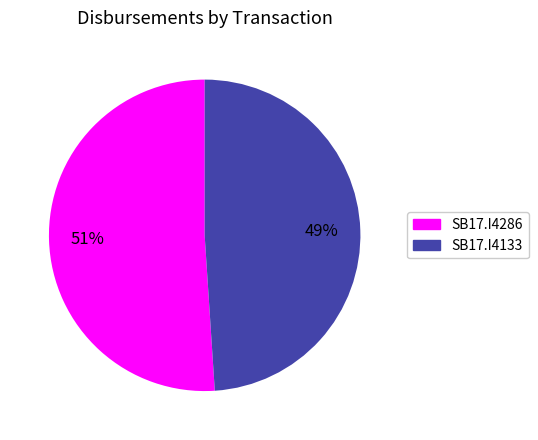

To the nearest percent, what is the combined percentage of SB17.I4286 and SB17.I4133?

100%